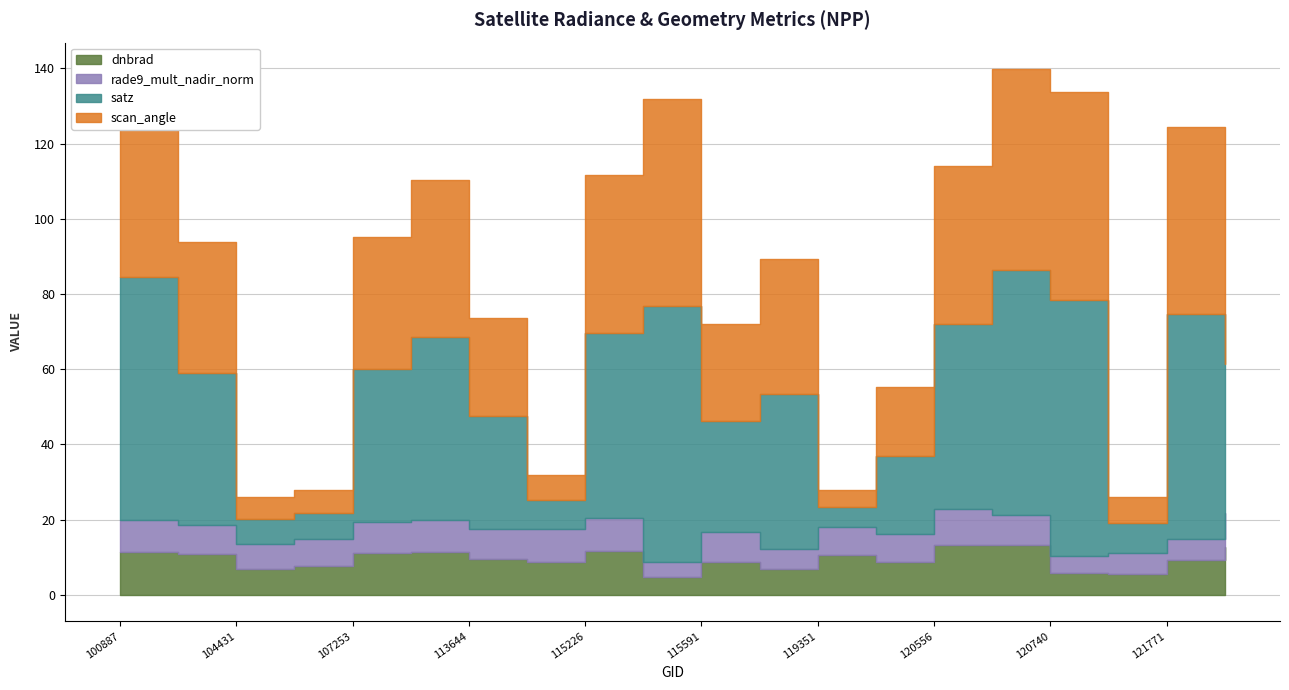

Reading left to right, list all the values displayed in this chart.

dnbrad: 100887=11.5	104315=10.8	104431=6.8	107081=7.8	107253=11.0	109184=11.5	113644=9.4	113817=8.8	115226=11.8	115348=4.9	115591=8.9	115848=6.8	119351=10.6	120388=8.7	120556=13.3	3995=13.2	120740=6.0	121249=5.6	121771=9.3	121942=12.6
rade9_mult_nadir_norm: 100887=8.3	104315=7.9	104431=6.8	107081=7.2	107253=8.5	109184=8.5	113644=8.0	113817=8.7	115226=8.7	115348=3.8	115591=7.8	115848=5.4	119351=7.4	120388=7.5	120556=9.6	3995=8.0	120740=4.3	121249=5.5	121771=5.7	121942=9.2
satz: 100887=64.7	104315=40.4	104431=6.6	107081=6.9	107253=40.6	109184=48.6	113644=30.0	113817=7.7	115226=49.1	115348=68.1	115591=29.6	115848=41.4	119351=5.3	120388=20.7	120556=49.1	3995=65.2	120740=68.1	121249=8.0	121771=59.6	121942=39.6
scan_angle: 100887=53.1	104315=35.0	104431=5.9	107081=6.1	107253=35.2	109184=41.6	113644=26.2	113817=6.8	115226=42.0	115348=55.2	115591=25.9	115848=35.8	119351=4.6	120388=18.3	120556=41.9	3995=53.4	120740=55.2	121249=7.1	121771=49.8	121942=34.3